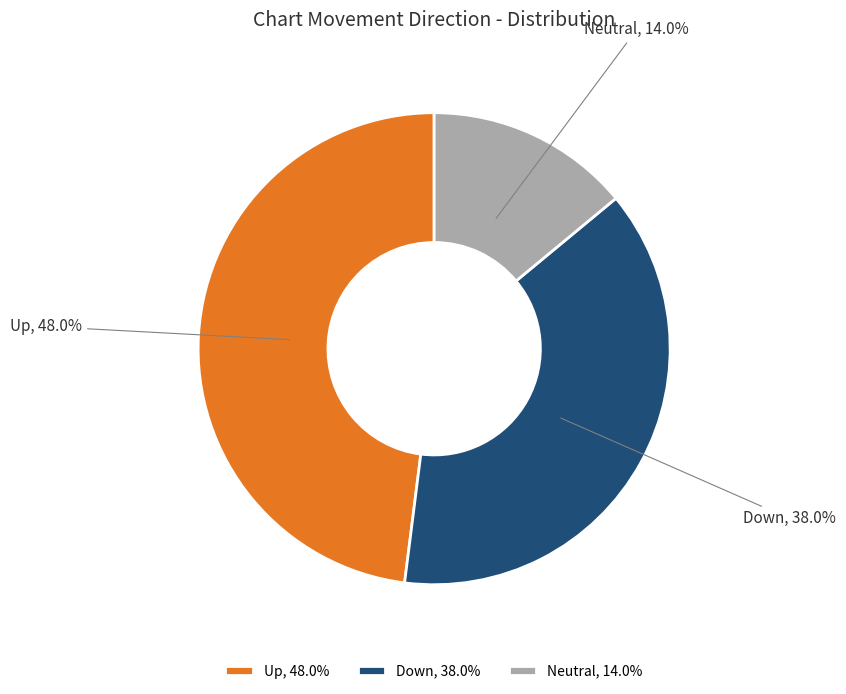

Is there a majority slice in this chart?

No